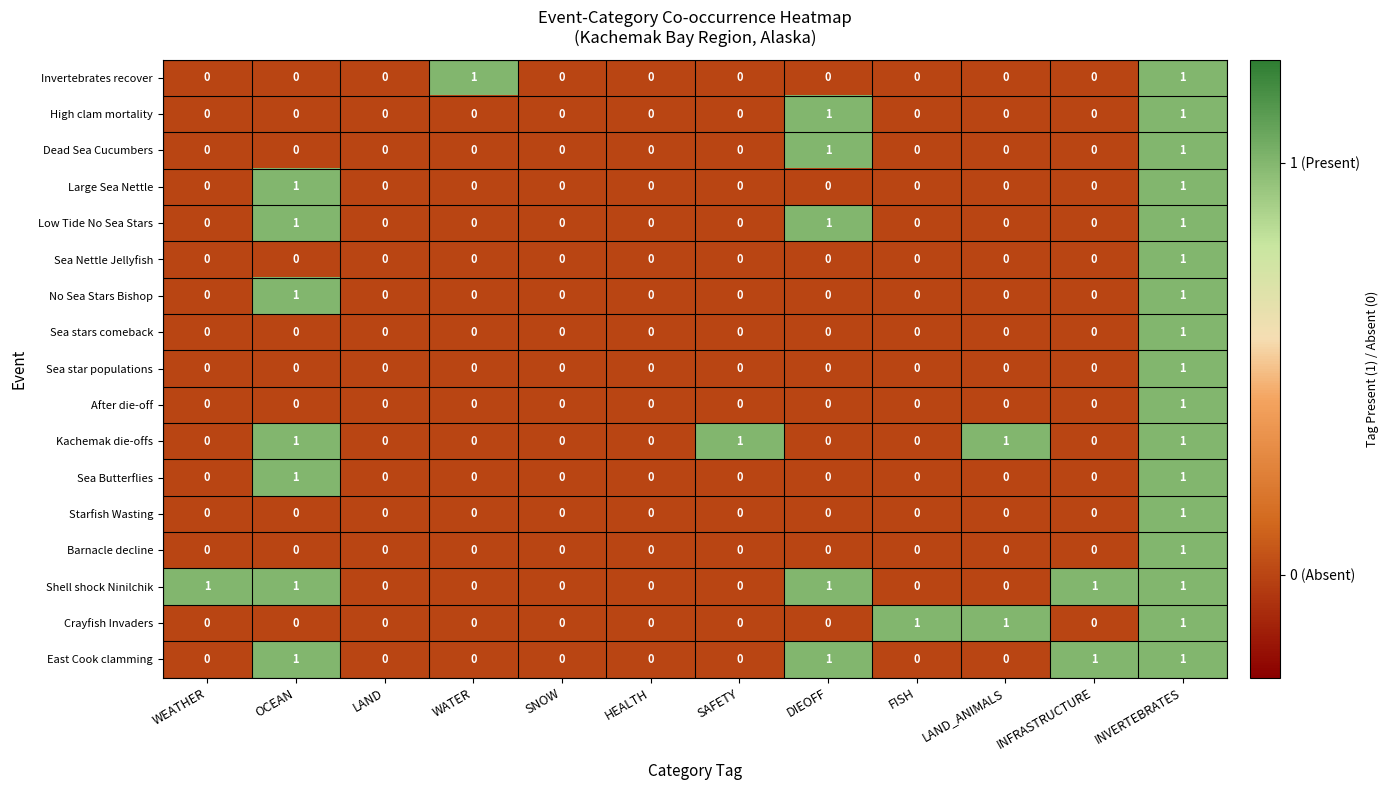

What is the total value across all series at SNOW?

0